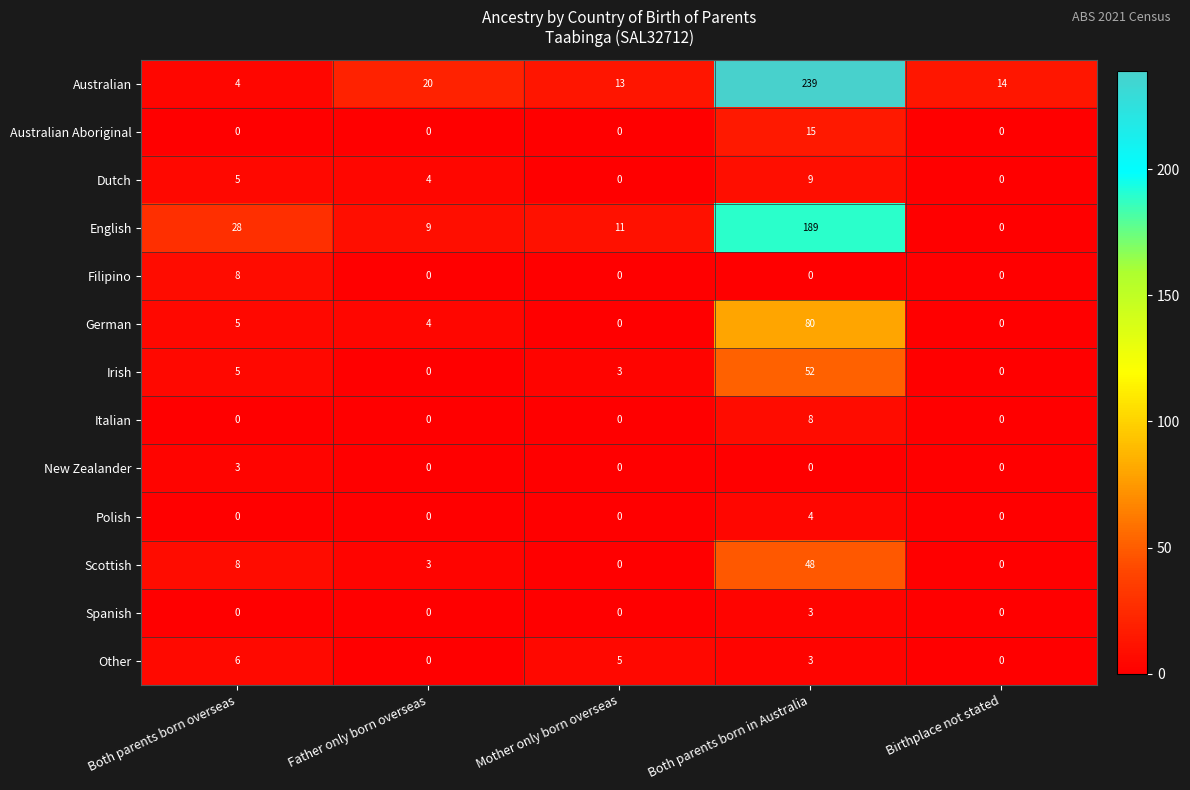

The German series shows 35 at Mother only born overseas. True or false?

False